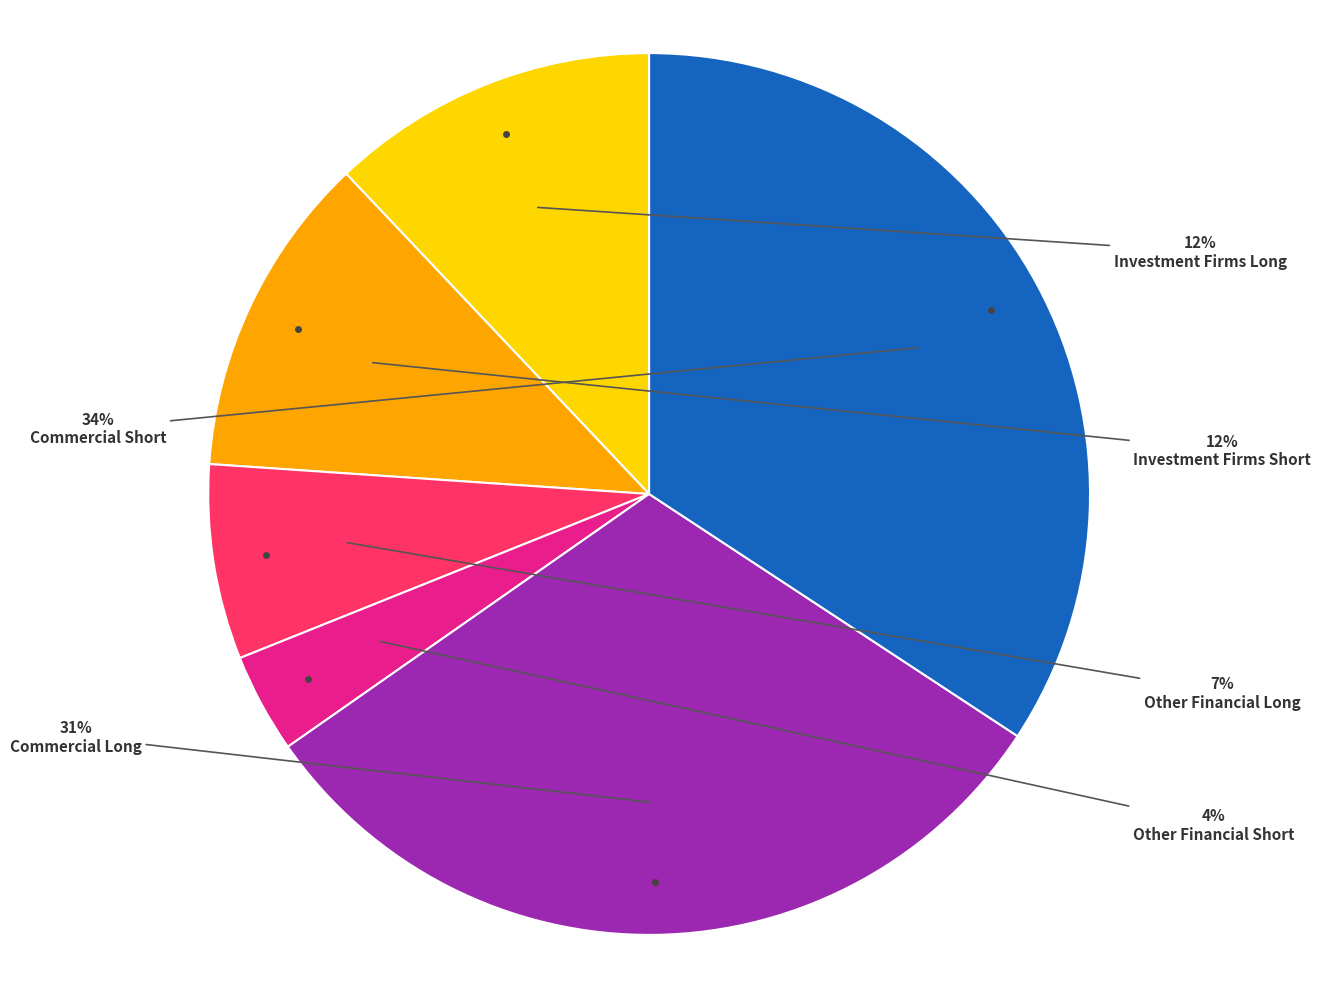

Is the sum of Commercial Short and Other Financial Short greater than half?

No